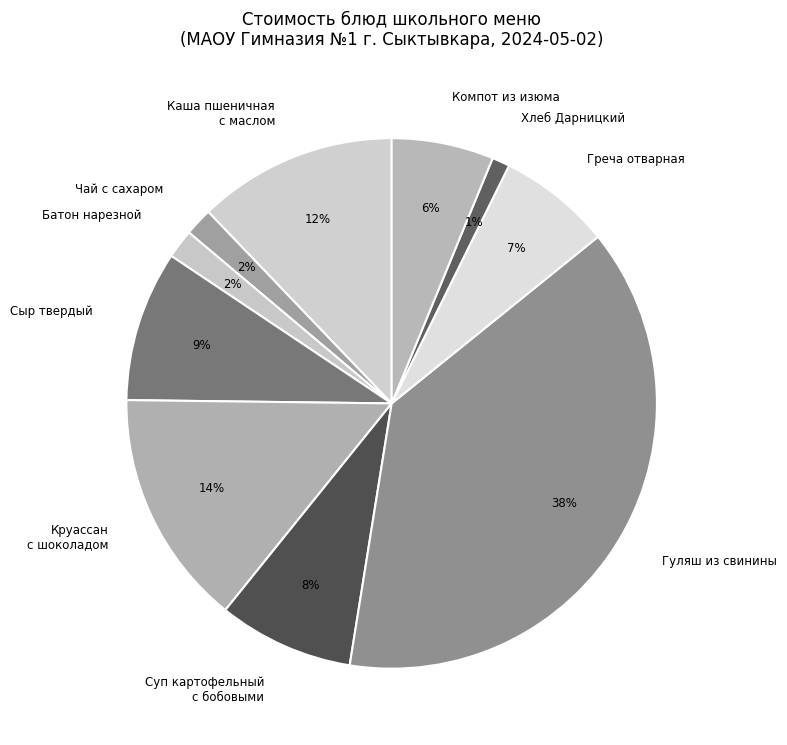

Is there a majority slice in this chart?

No